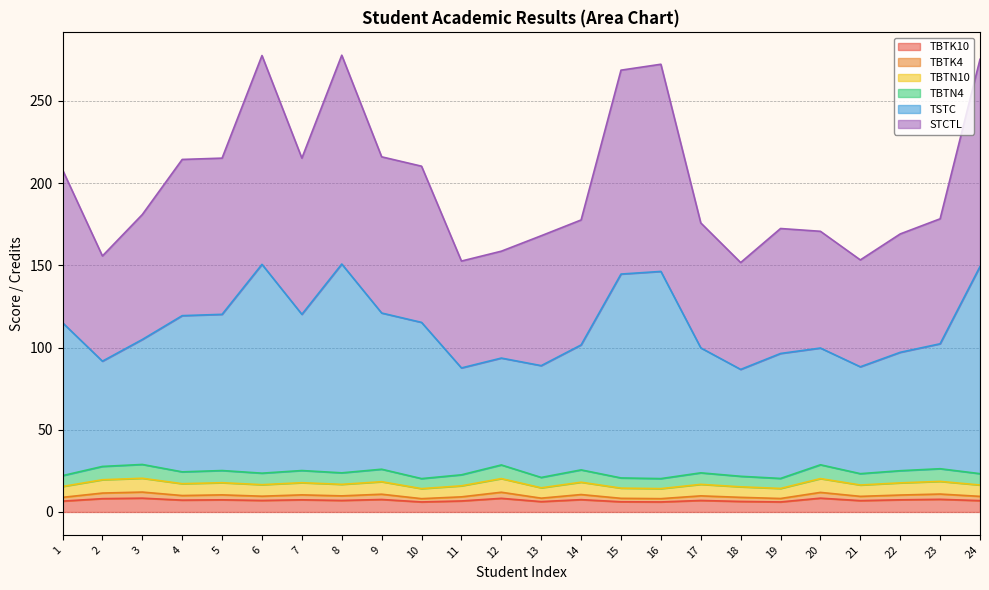

True or false: TBTK10 and TBTN10 cross at least once.

False